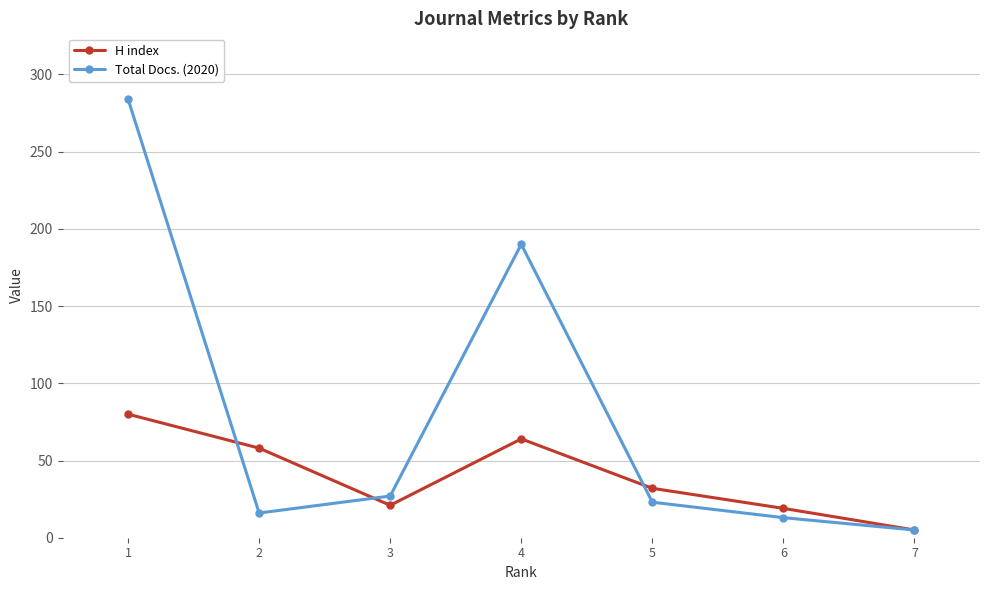

True or false: H index and Total Docs. (2020) intersect in this chart.

True